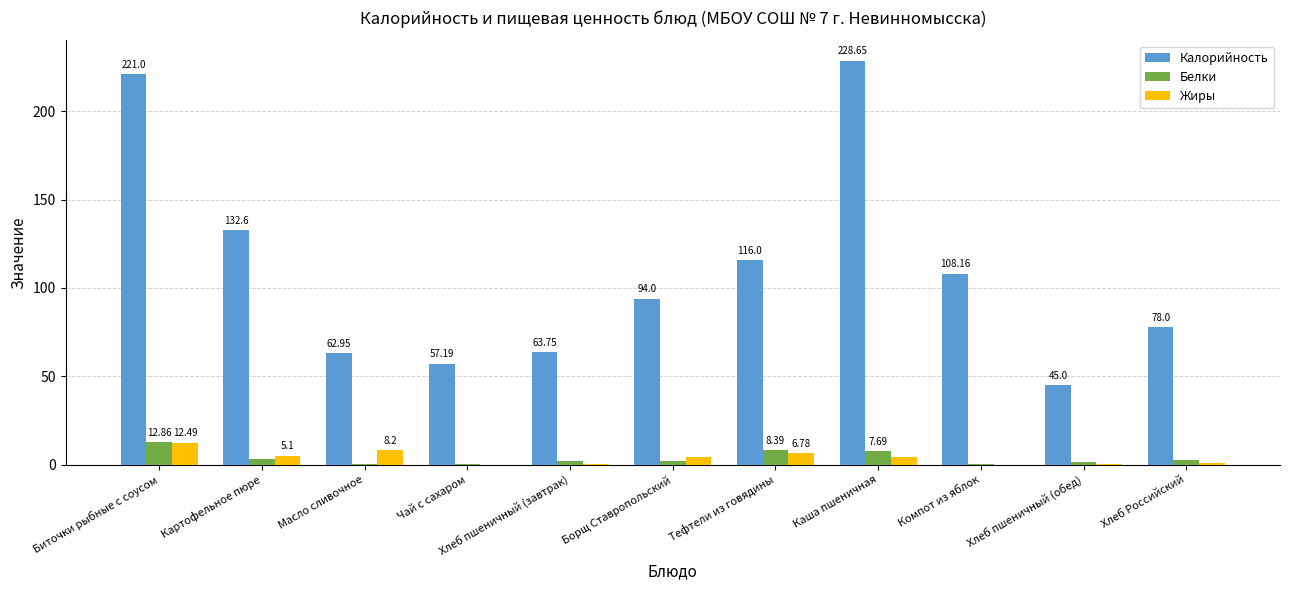

Which series changed the most between Хлеб пшеничный (завтрак) and Каша пшеничная?

Калорийность